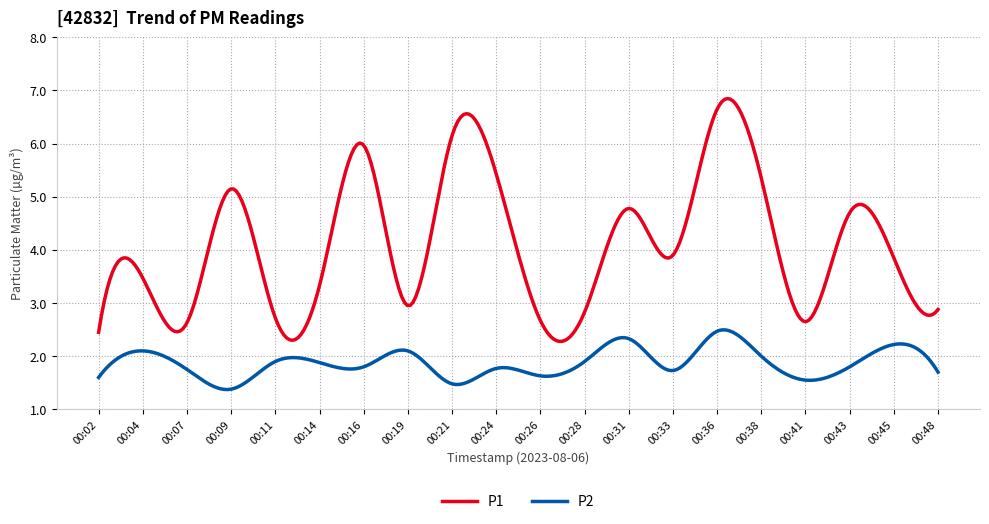

Does the chart have visible grid lines?

Yes